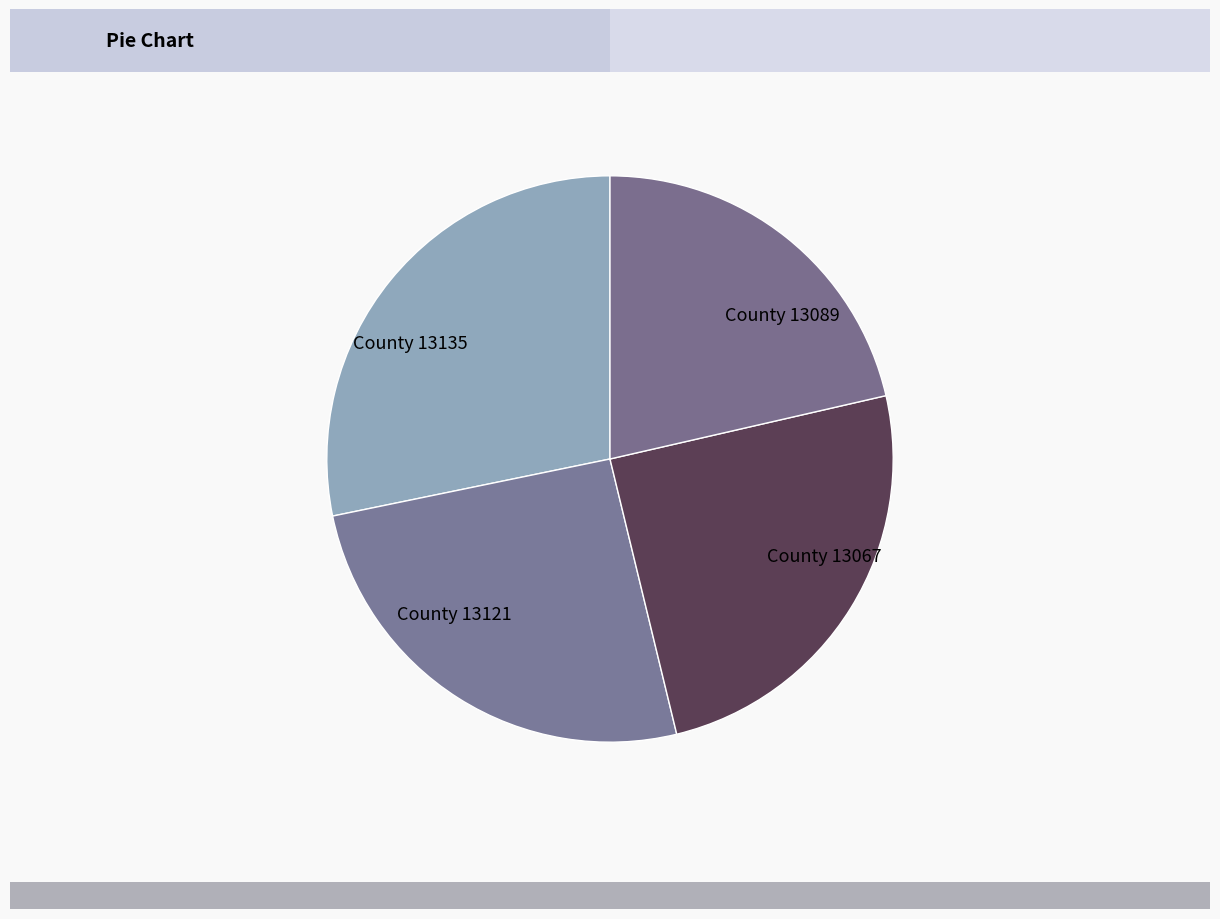

Which has a higher value, County 13067 or County 13089?

County 13067